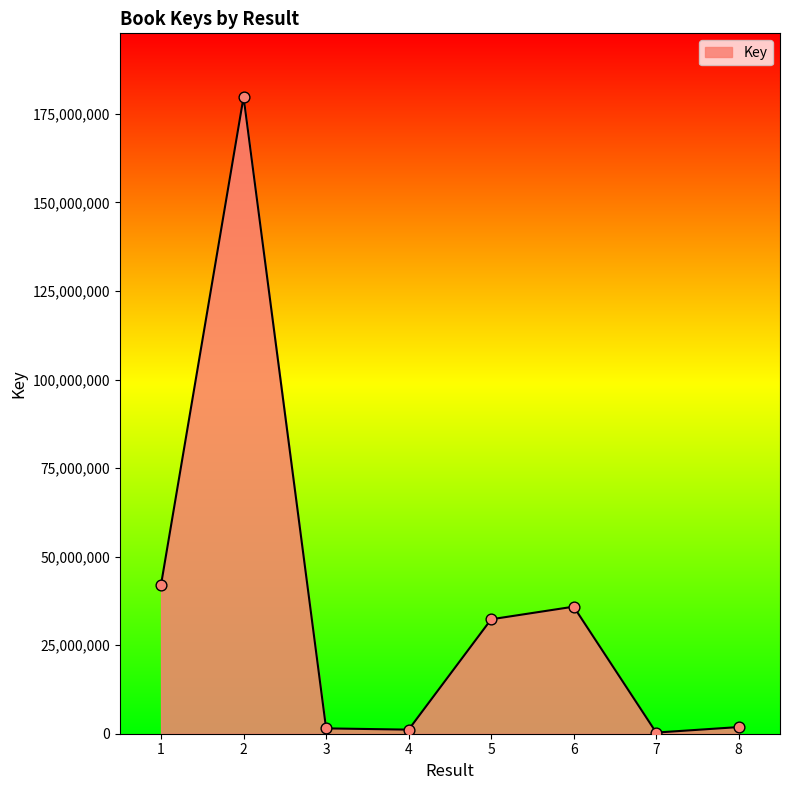

Approximately how many times larger is the value at 2 compared to 7?

555.5